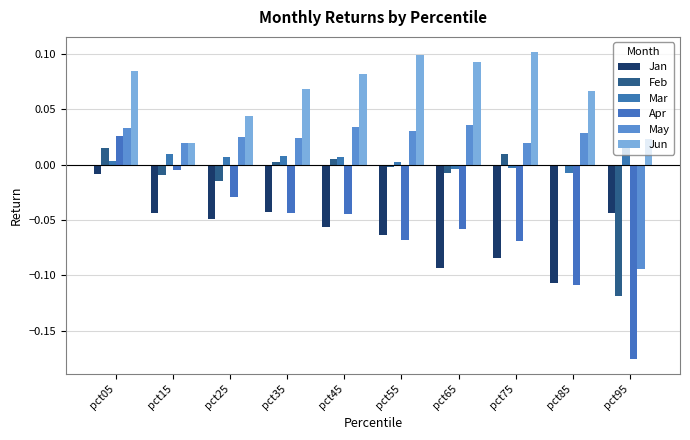

At how many categories does at least one series exceed 0?

10